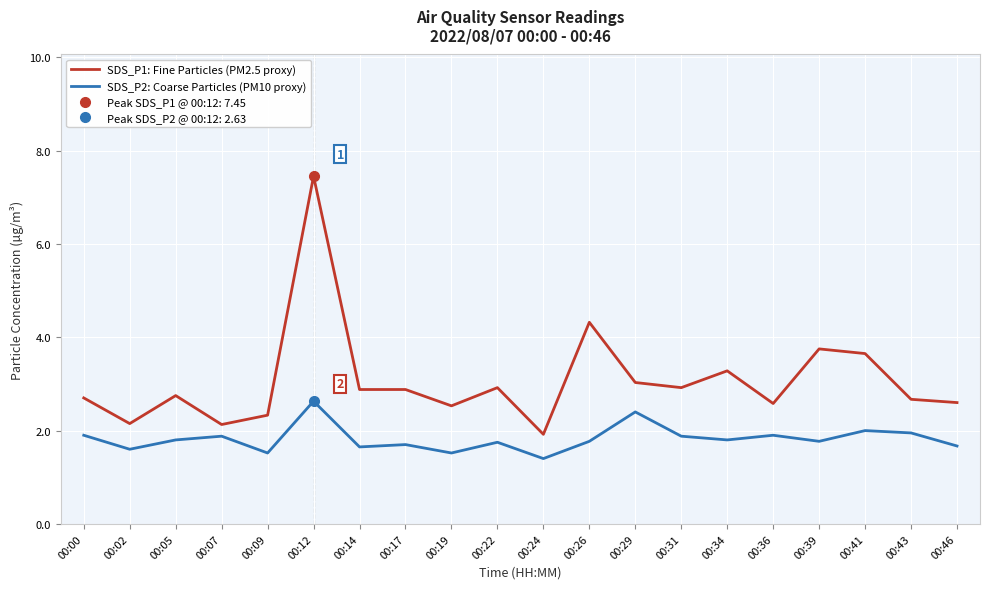

What is the difference between the second highest and minimum values in the SDS_P1: Fine Particles (PM2.5 proxy) series?

2.4